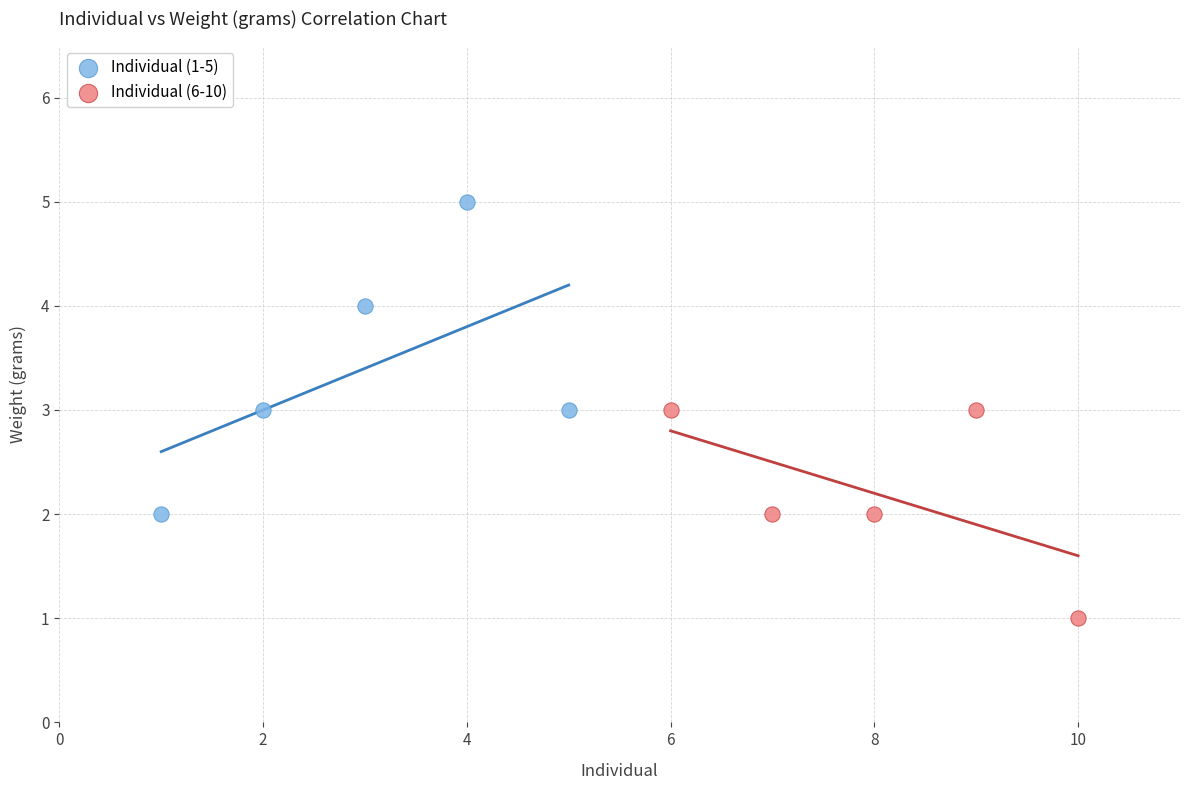

Which series reaches the maximum Y coordinate?

Individual (1-5)